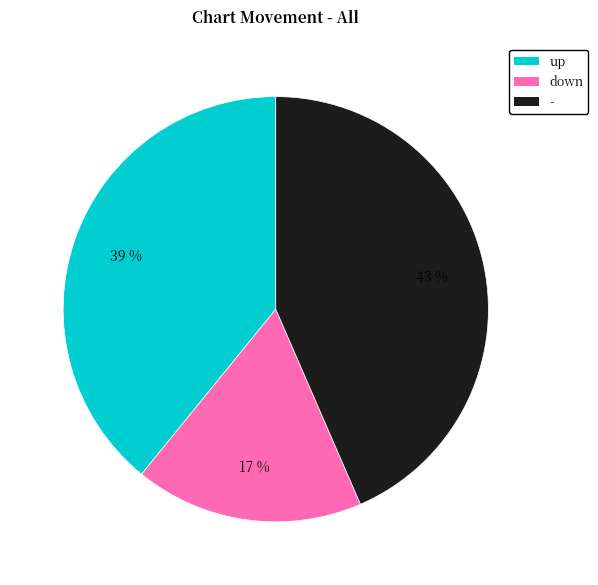

Is up the majority of the pie?

No